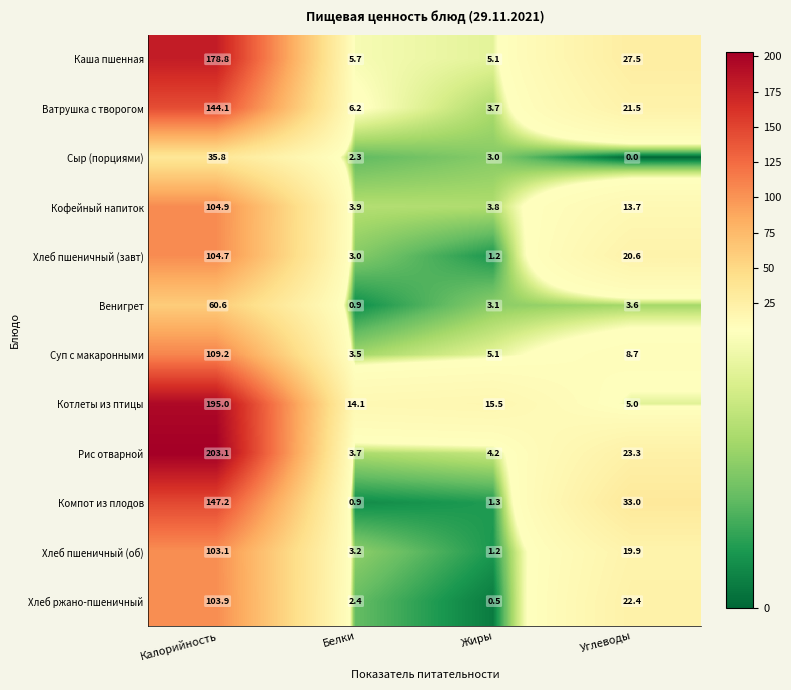

Which series has the largest range (max minus min)?

Рис отварной